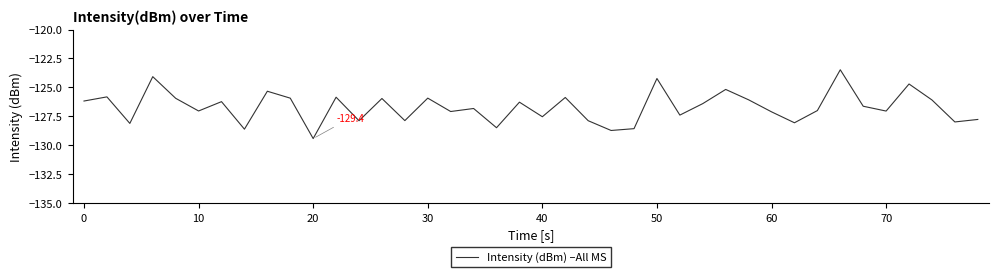

What is the difference between the maximum and minimum values?

5.9